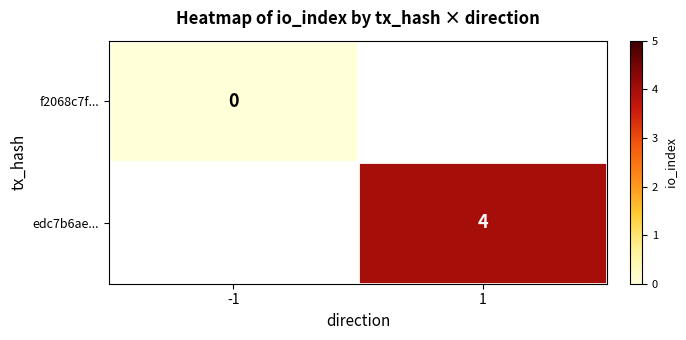

At how many categories does at least one series exceed 1?

1